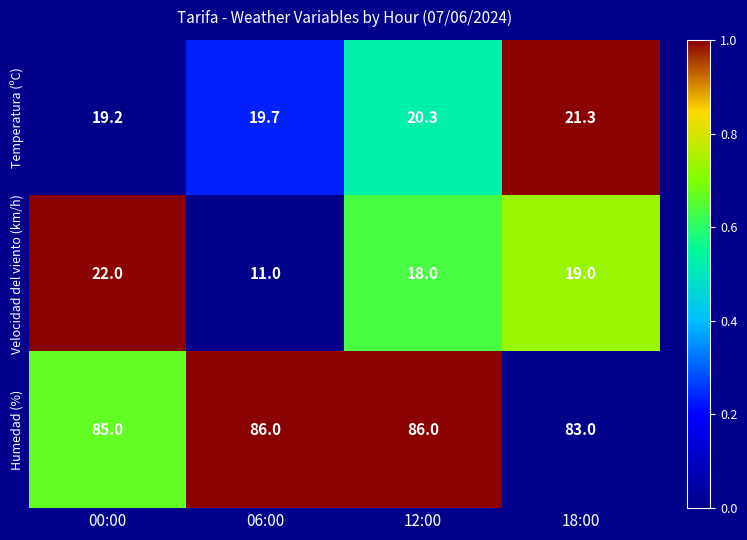

How many categories are shown in the chart?

4